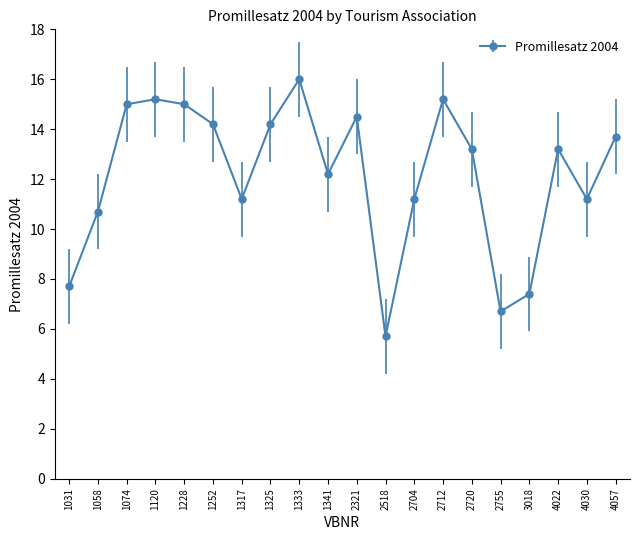

Approximately how many times larger is the value at 1120 compared to 1031?

2.0